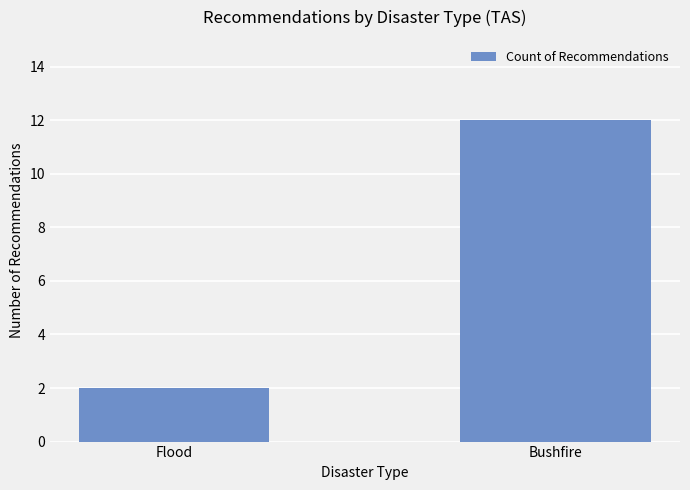

What is the maximum value shown in the chart?

12